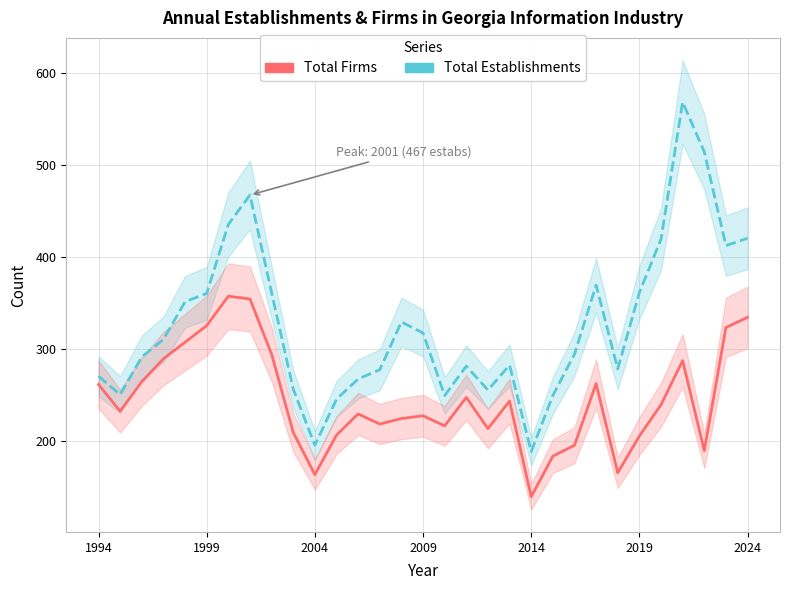

Which series has the largest total across all categories?

Total Establishments